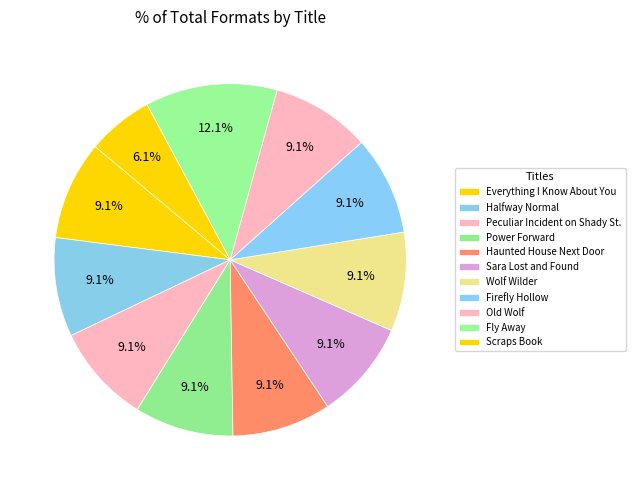

How many segments does this pie chart have?

11